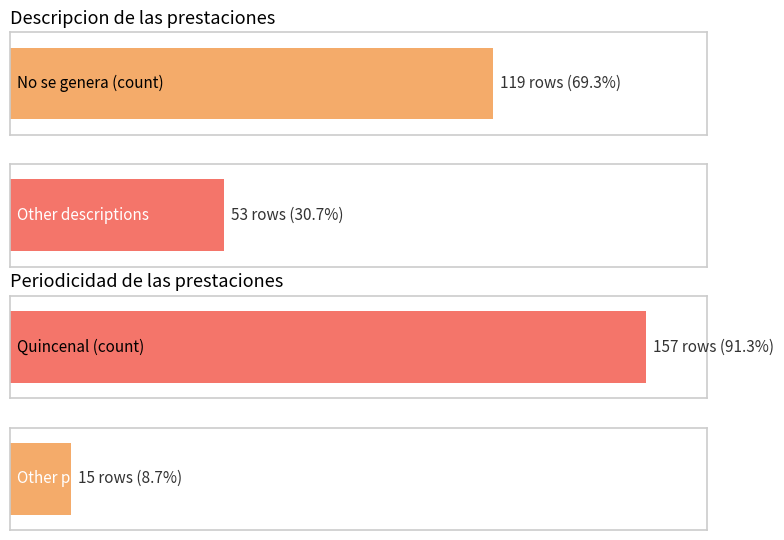

Which category has the lowest value across all series?

Other